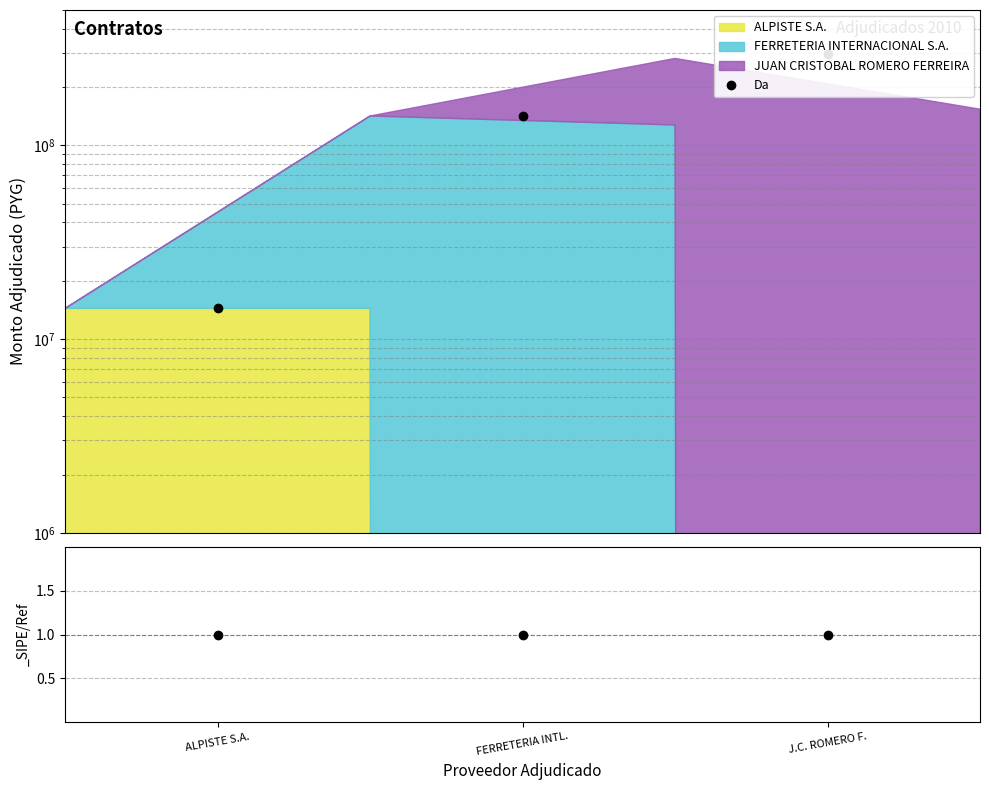

The chart shows a value of 141813700 at FERRETERIA INTL.. True or false?

True